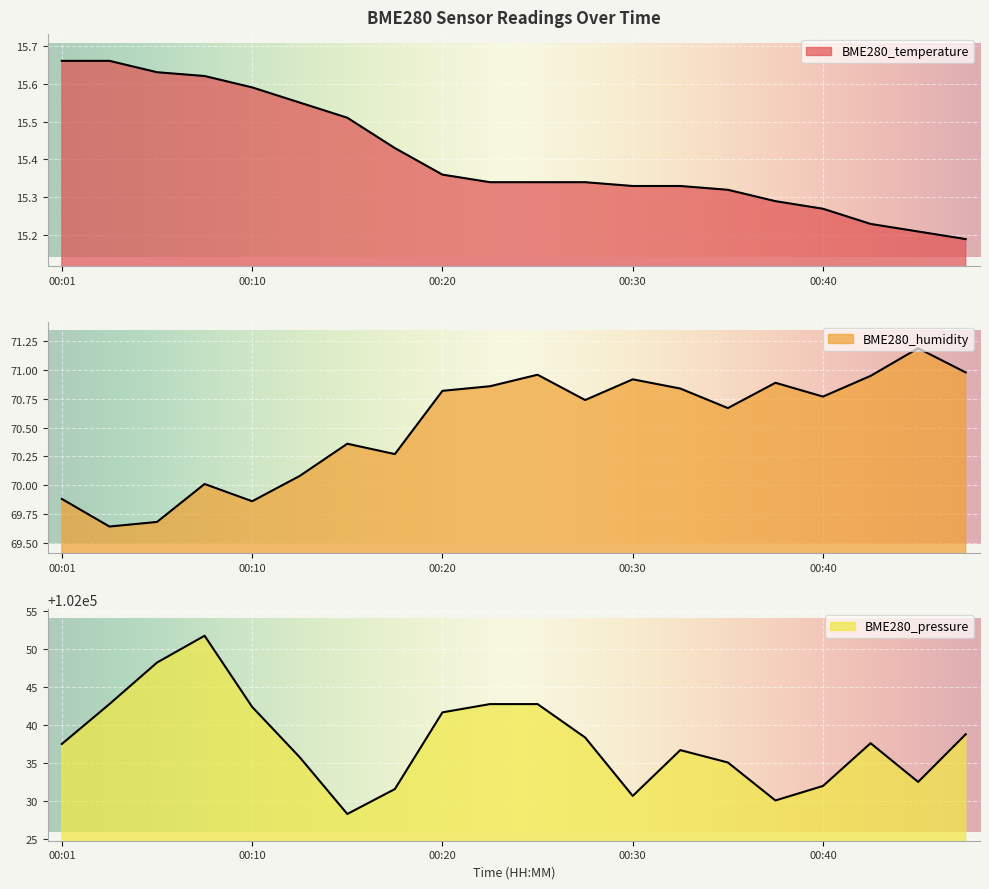

At 00:30, list the series in order from largest to smallest.

BME280_pressure, BME280_humidity, BME280_temperature